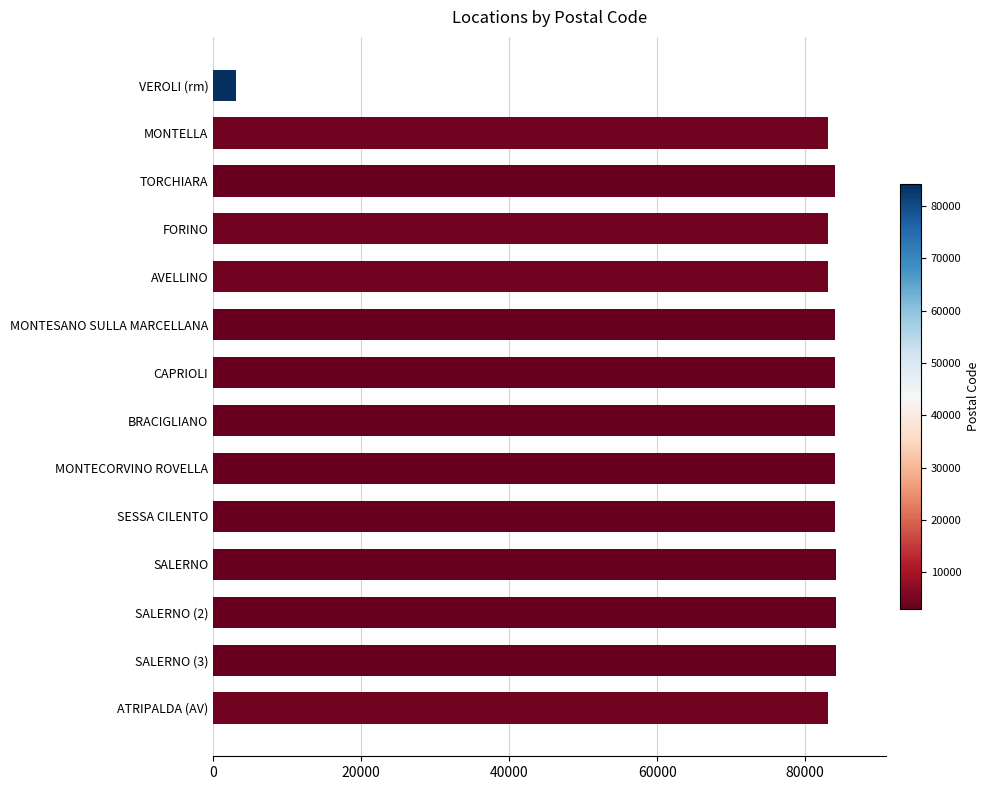

What is the value of the 13th bar from the top?

84135